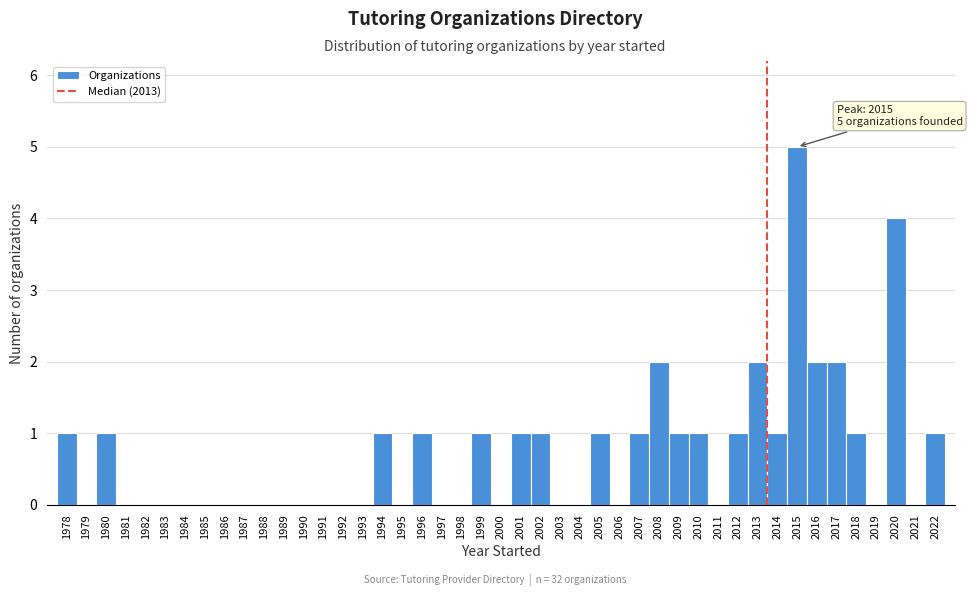

Over which range of the x-axis is the bar tallest?

2014.5 to 2015.5